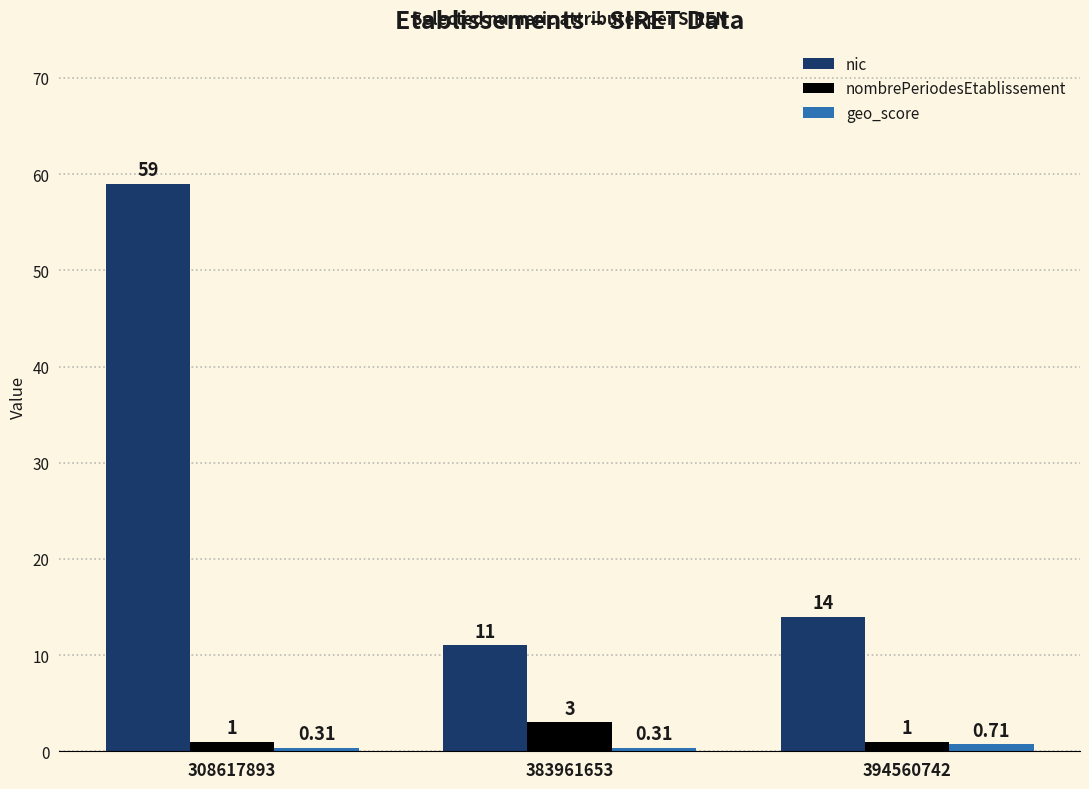

What is the difference between the maximum and minimum values in the nic series?

48.0